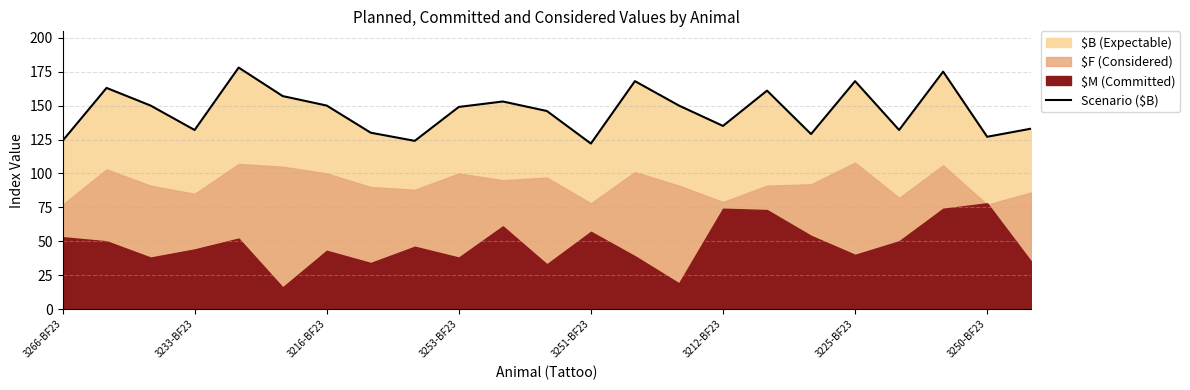

What is the highest value of the Scenario ($B) series?

178